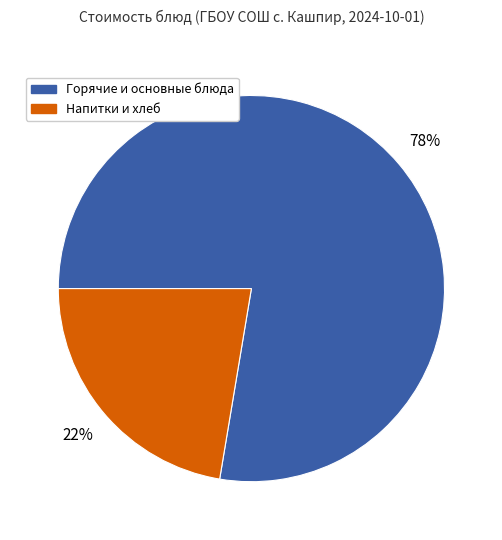

Do Напитки и хлеб and Горячие и основные блюда together represent more than half of the pie?

Yes